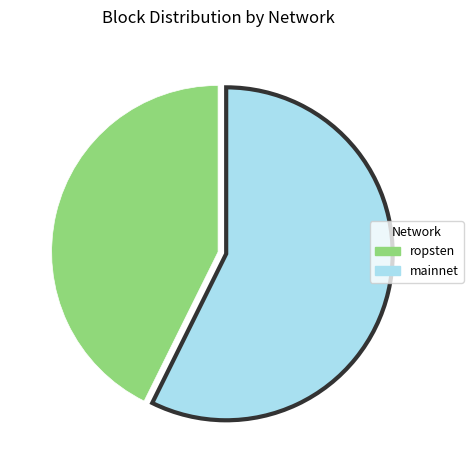

Is there any slice that represents more than half of the pie?

Yes